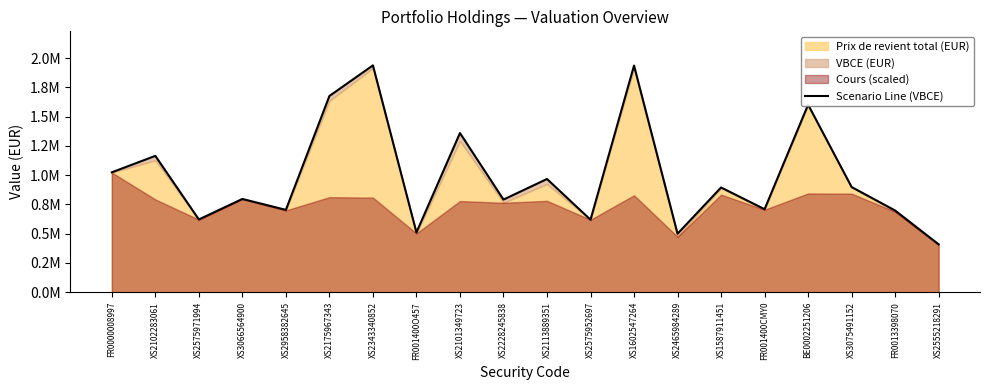

Read the value at XS2175967343.

1676812.0